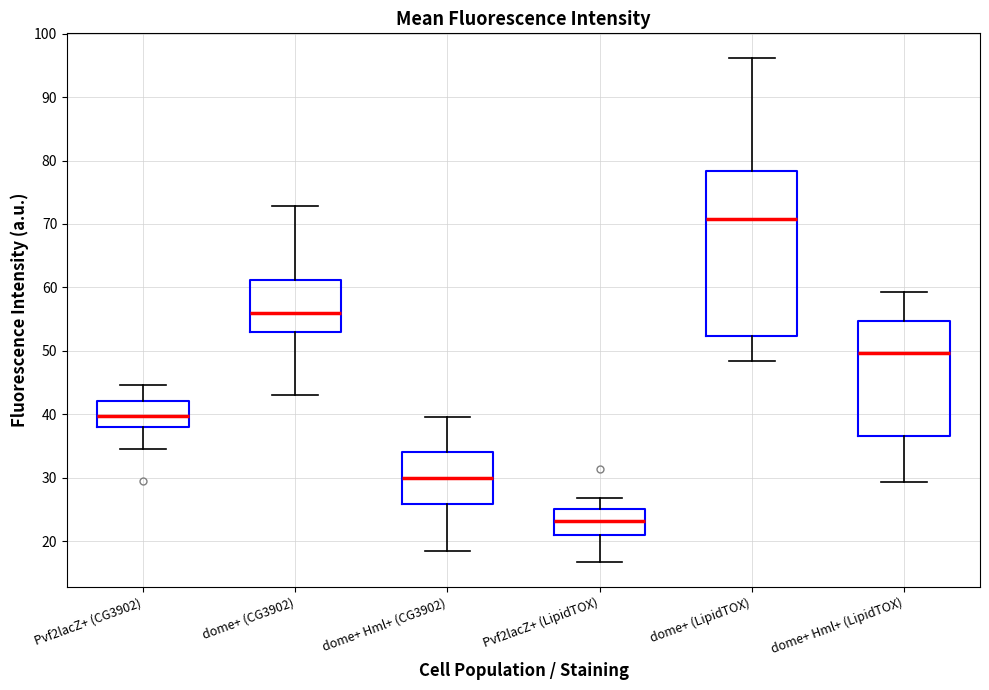

Reading left to right, transcribe this box plot: for each box, give where its median line is, the range the box spans, and where its two whiskers end, as read against the y-axis. The values are not printed on the chart, so give them approximately, as read against the axis.

Pvf2lacZ+ (CG3902): median 40, box 38 to 42, whiskers 35 to 45
dome+ (CG3902): median 56, box 53 to 61, whiskers 43 to 73
dome+ Hml+ (CG3902): median 30, box 26 to 34, whiskers 18 to 40
Pvf2lacZ+ (LipidTOX): median 23, box 21 to 25, whiskers 17 to 27
dome+ (LipidTOX): median 71, box 52 to 78, whiskers 48 to 96
dome+ Hml+ (LipidTOX): median 50, box 37 to 55, whiskers 29 to 59